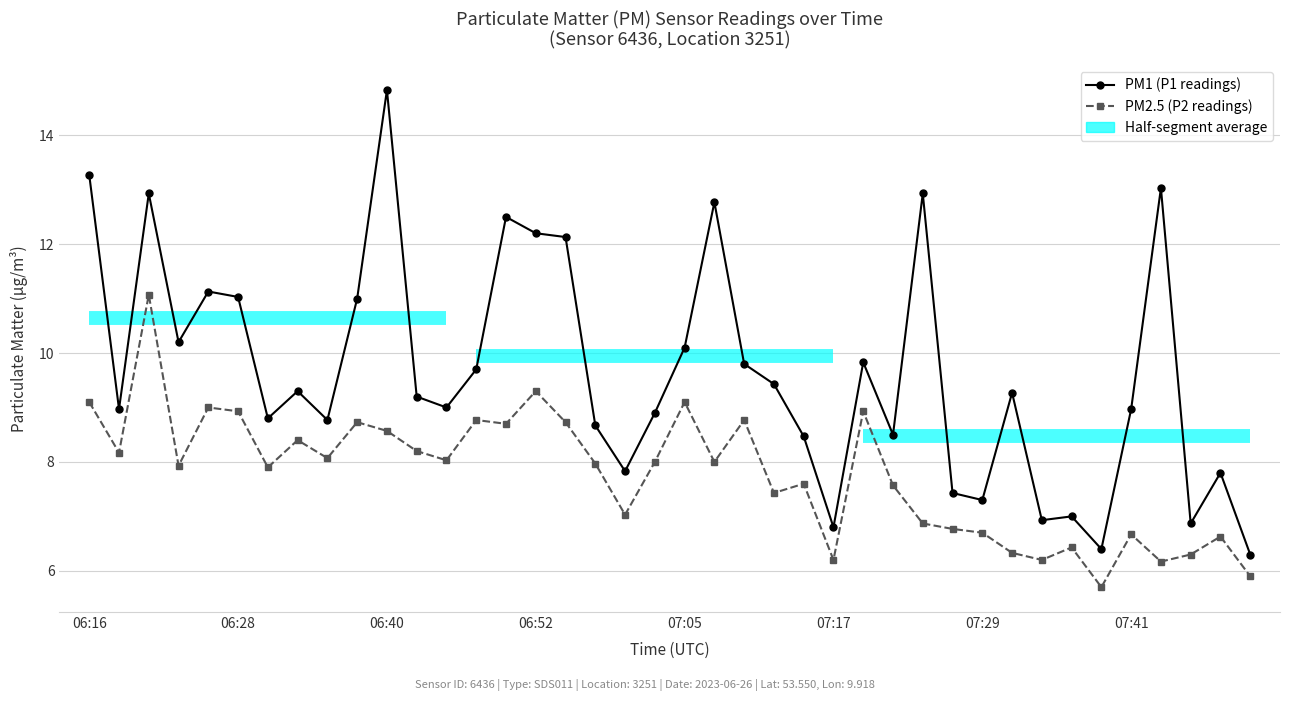

How many values in the P2 series exceed 8?

18